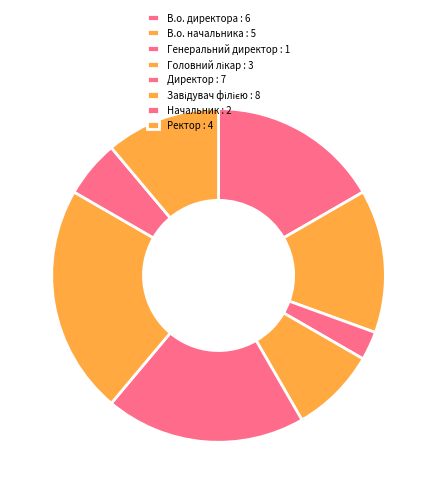

Is there any slice that represents more than half of the pie?

No